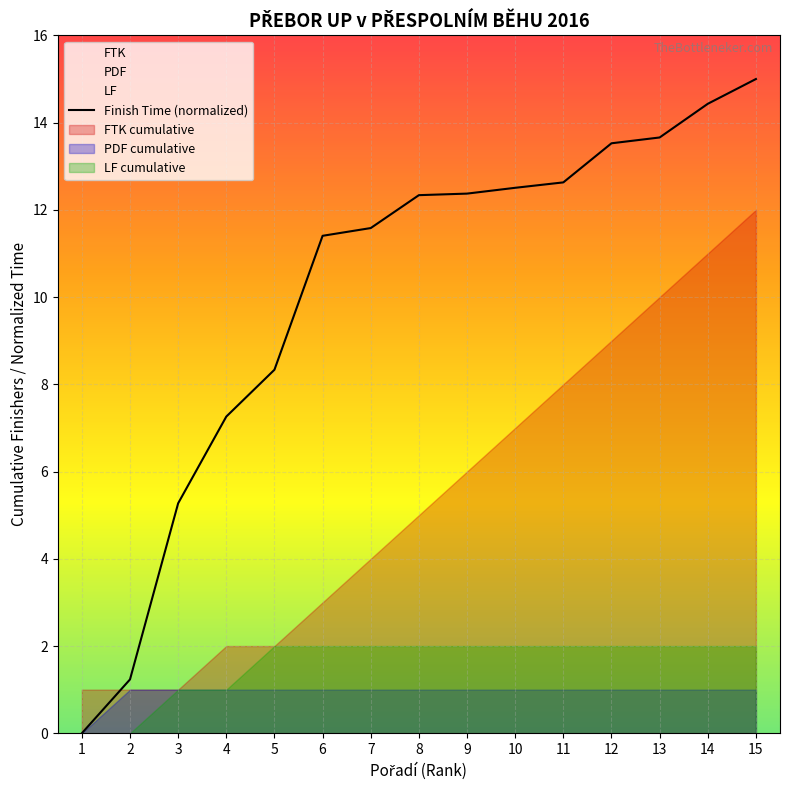

What is the change in value from 11 to 14?

+1.8